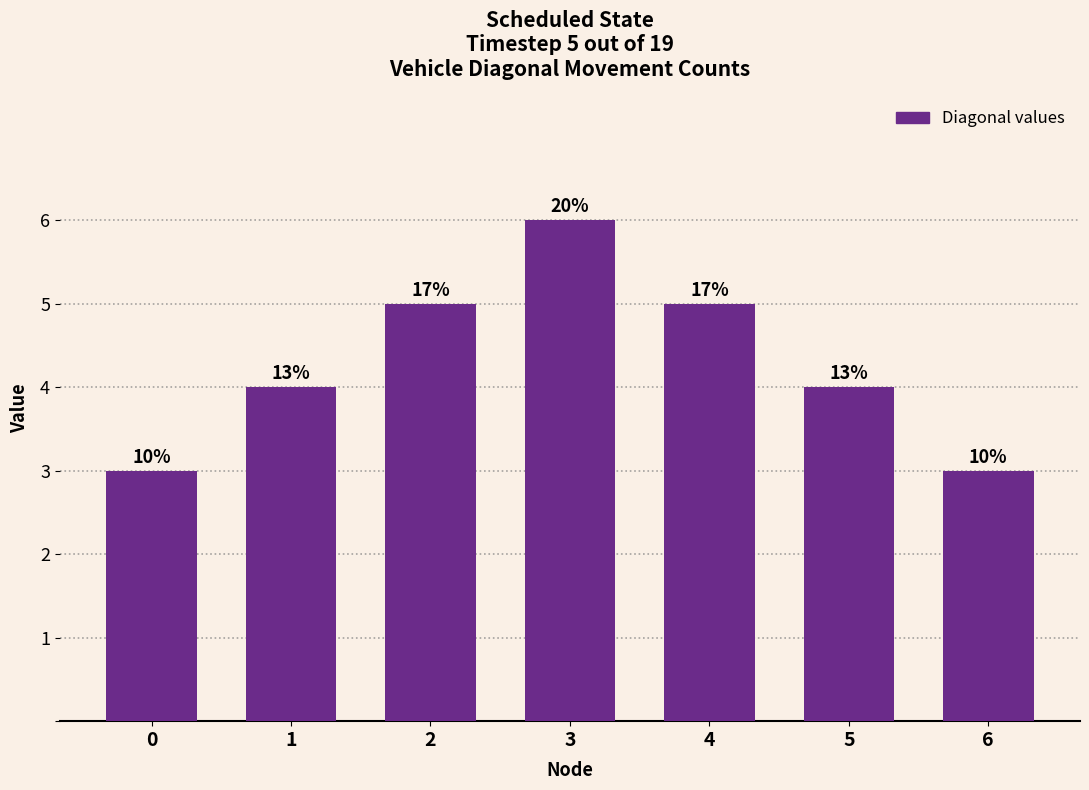

Rank the categories by value from highest to lowest.

3, 2, 4, 1, 5, 0, 6